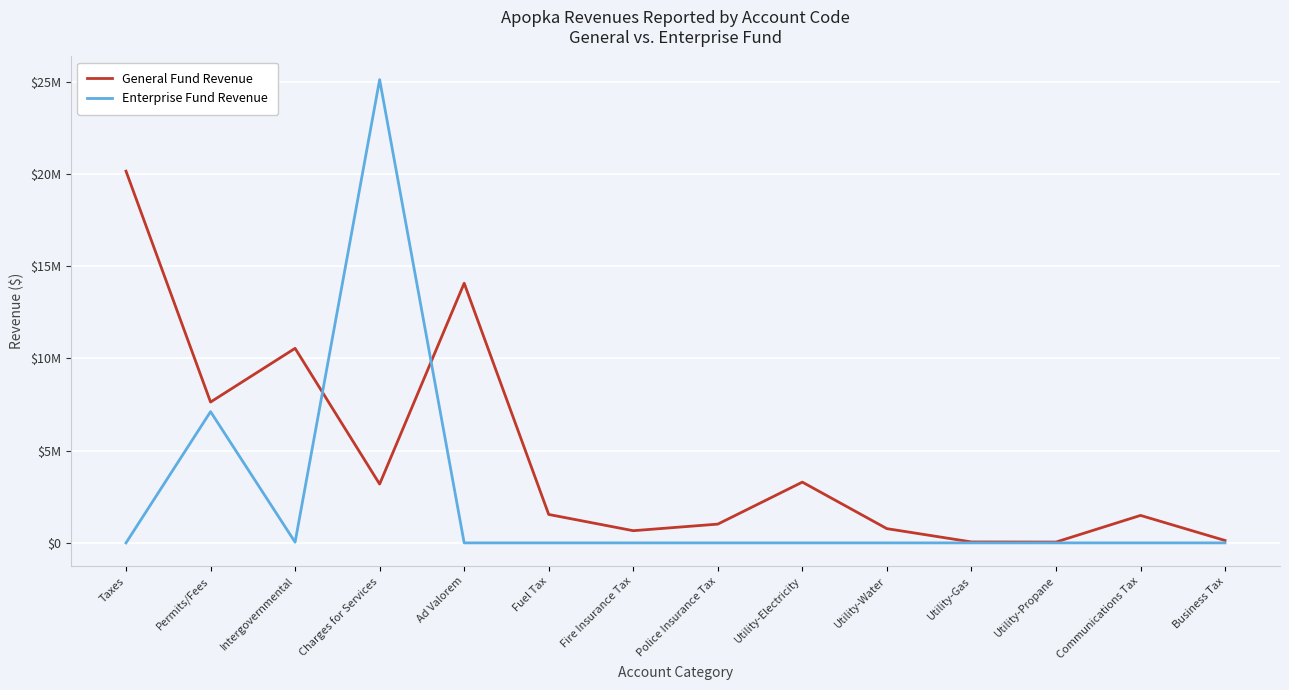

Where do Enterprise Fund Revenue and General Fund Revenue first cross each other?

Intergovernmental and Charges for Services